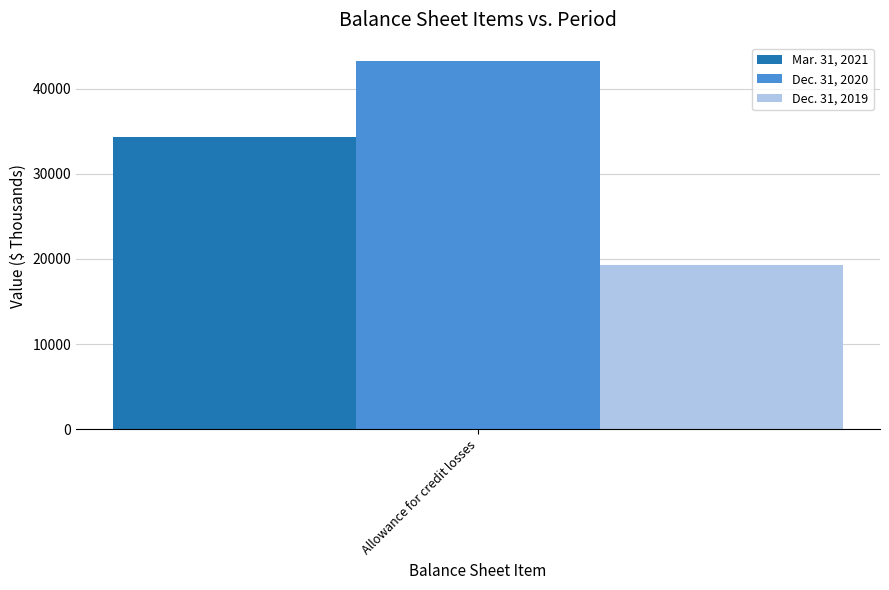

What is the approximate value of Dec. 31, 2019 at Allowance for credit losses?

19280